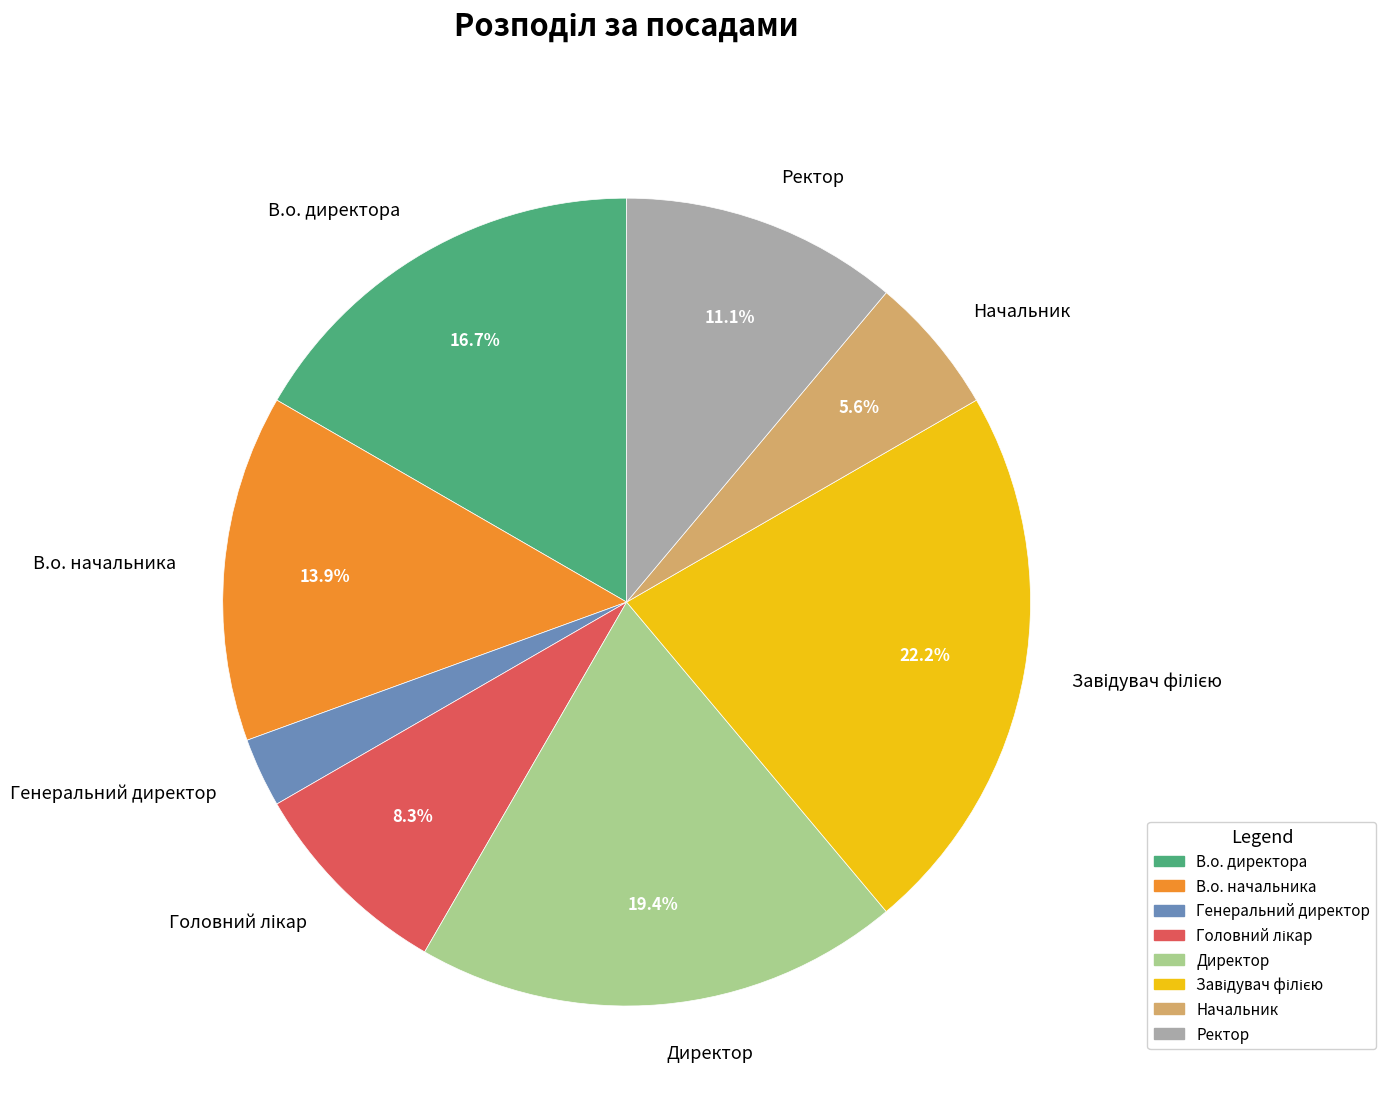

What is the smallest slice in the pie chart?

Генеральний директор